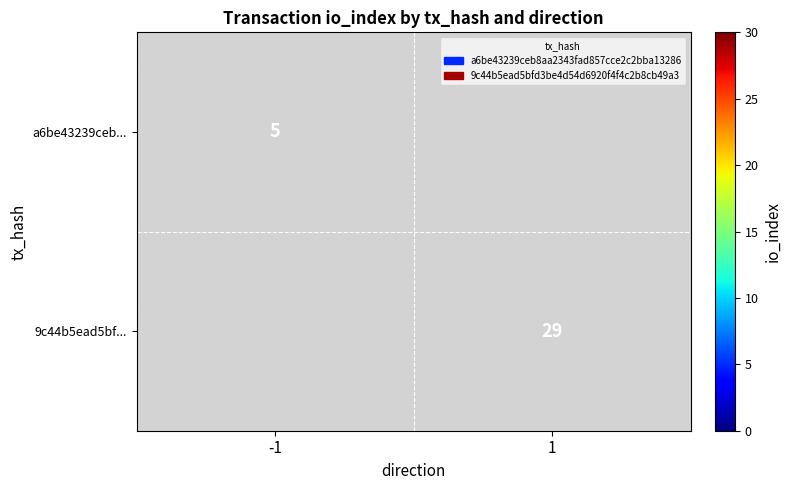

The value of 9c44b5ead5bf... at 1 is 29. True or false?

True